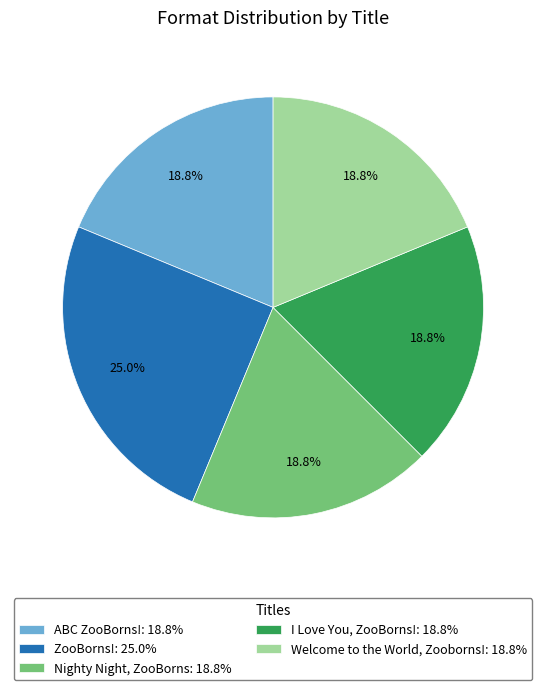

What percentage is the ZooBorns! slice, to the nearest percent?

25%